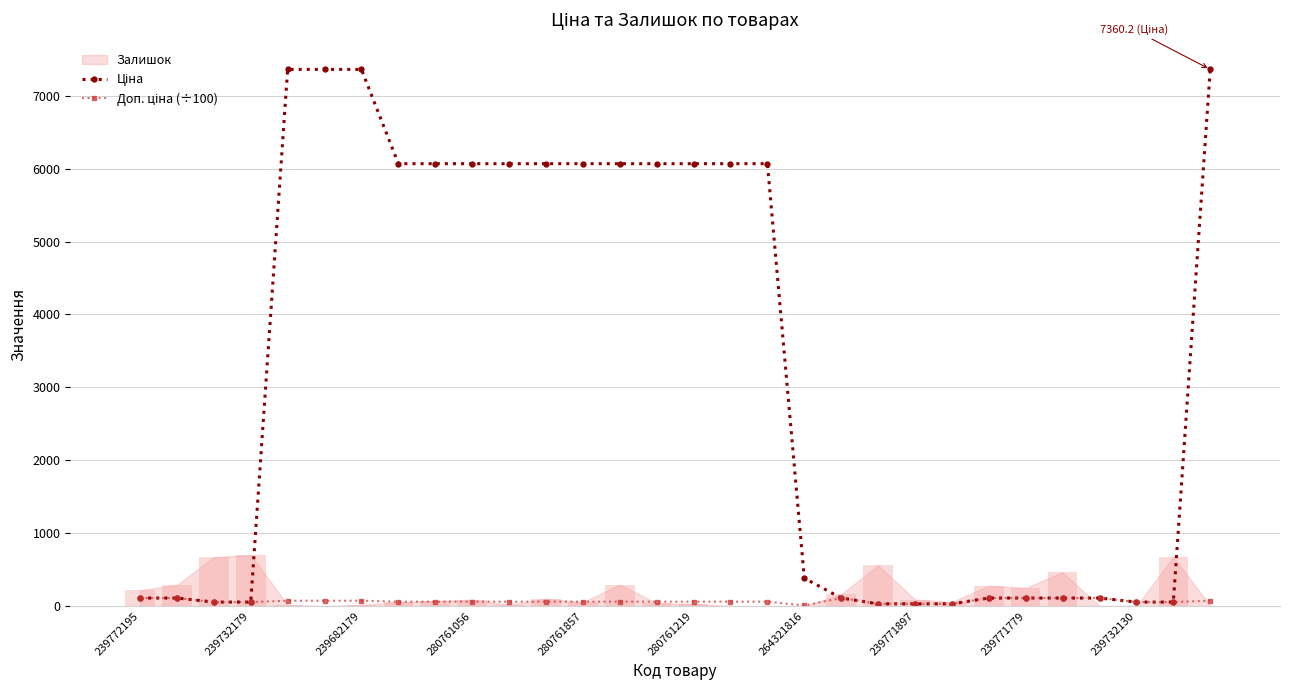

What is the approximate value of Ціна at 11?

6067.2